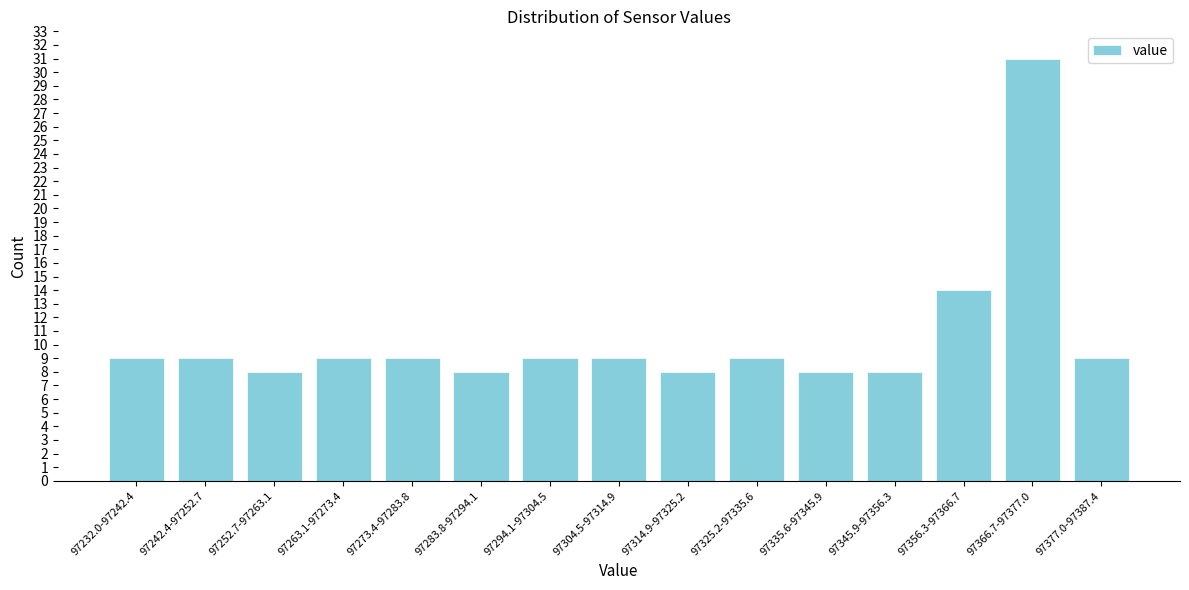

Reading left to right, list all the values displayed in this chart.

97232.0-97242.4=9	97242.4-97252.7=9	97252.7-97263.1=8	97263.1-97273.4=9	97273.4-97283.8=9	97283.8-97294.1=8	97294.1-97304.5=9	97304.5-97314.9=9	97314.9-97325.2=8	97325.2-97335.6=9	97335.6-97345.9=8	97345.9-97356.3=8	97356.3-97366.7=14	97366.7-97377.0=31	97377.0-97387.4=9